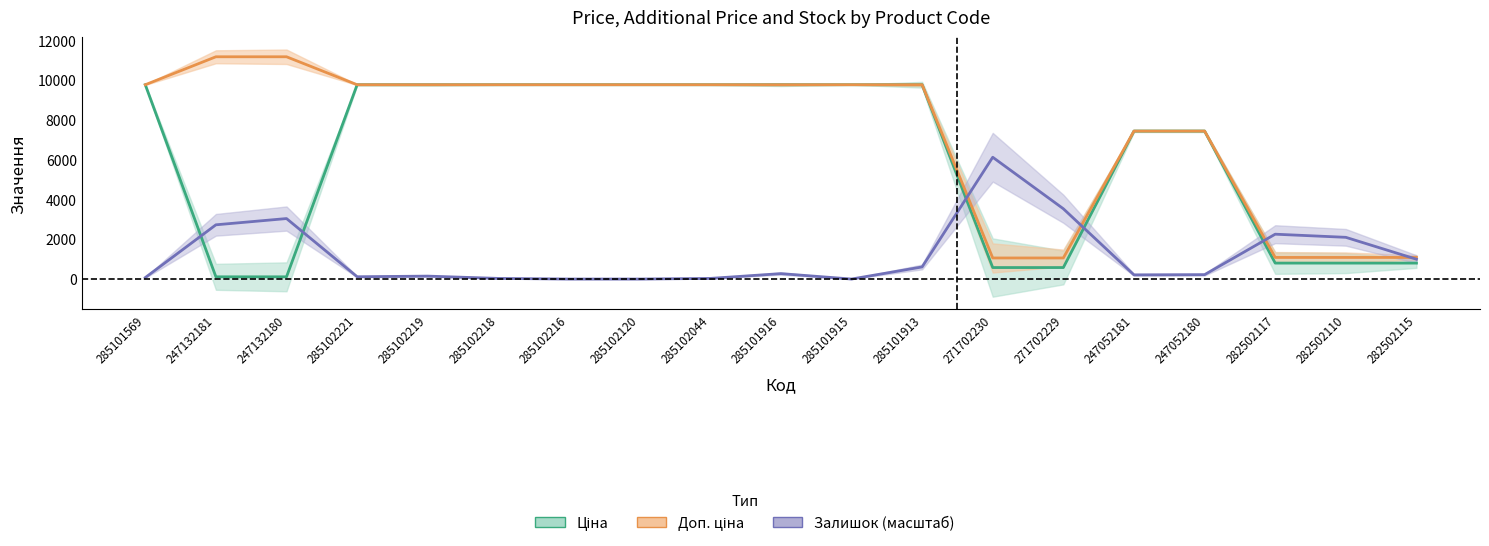

At 282502115, list the series in order from largest to smallest.

Доп. ціна, Залишок, Ціна